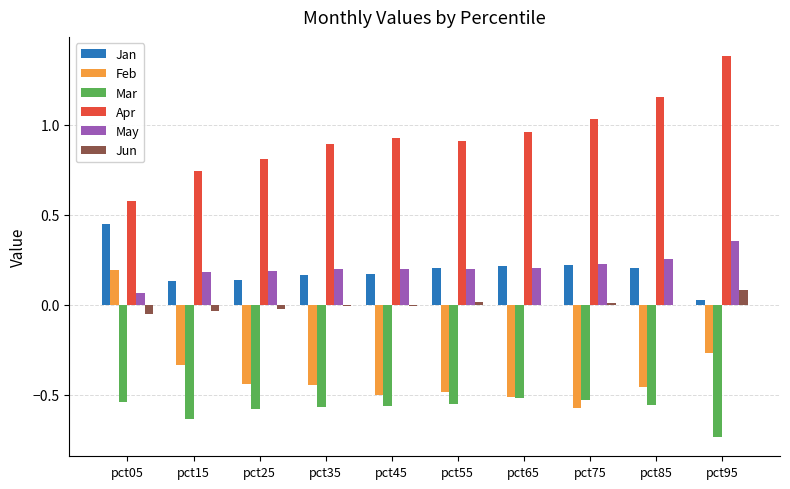

Is the value of Mar at pct05 greater than the value of Apr at pct05?

No